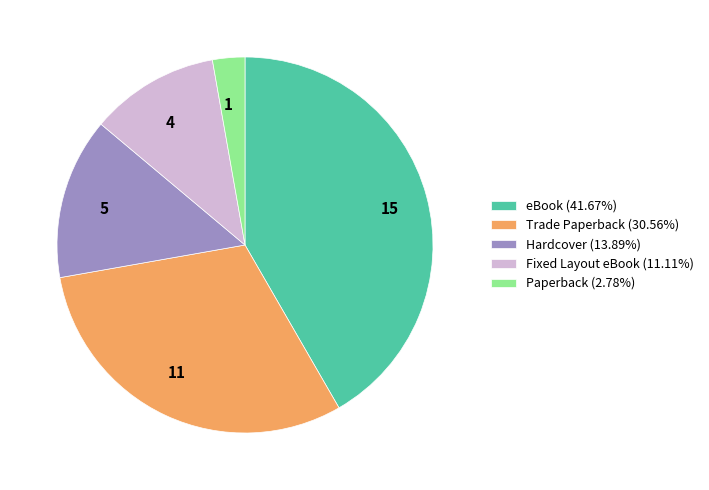

Is the sum of Hardcover and Trade Paperback greater than half?

No